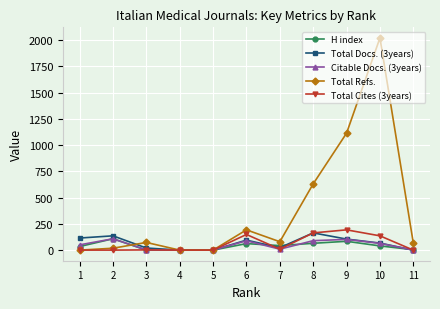

Which series has the widest spread of values?

Total Refs.